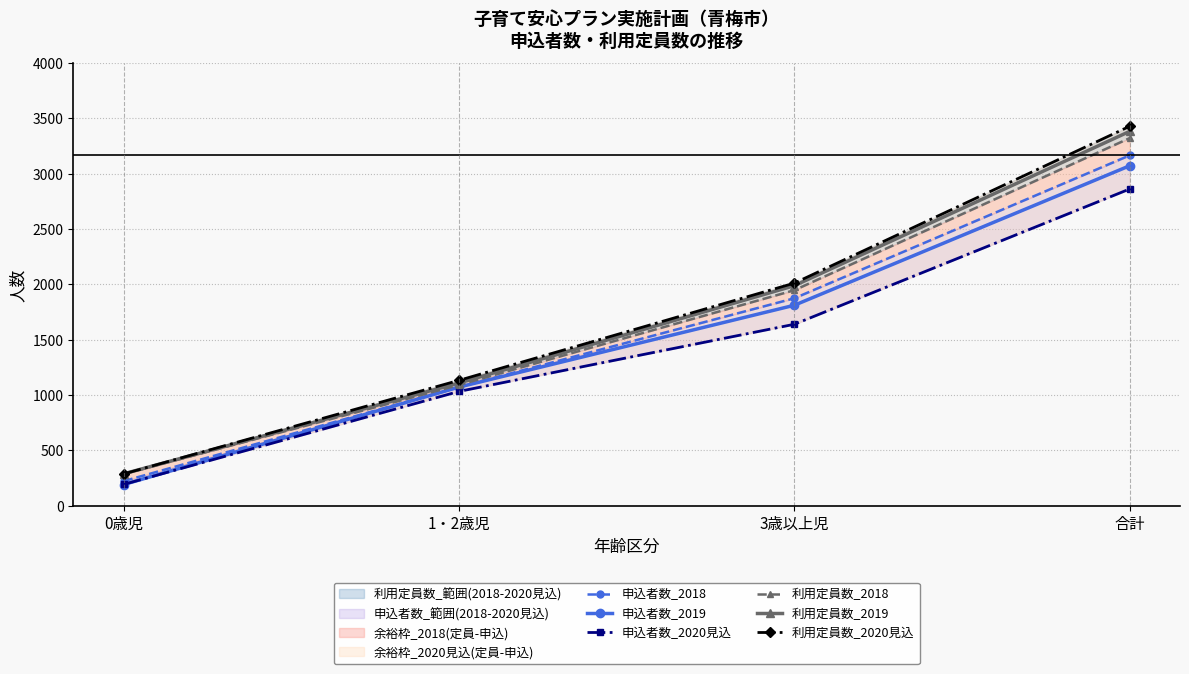

Is it true that 利用定員数_2018 equals 1947 at 3歳以上児?

True